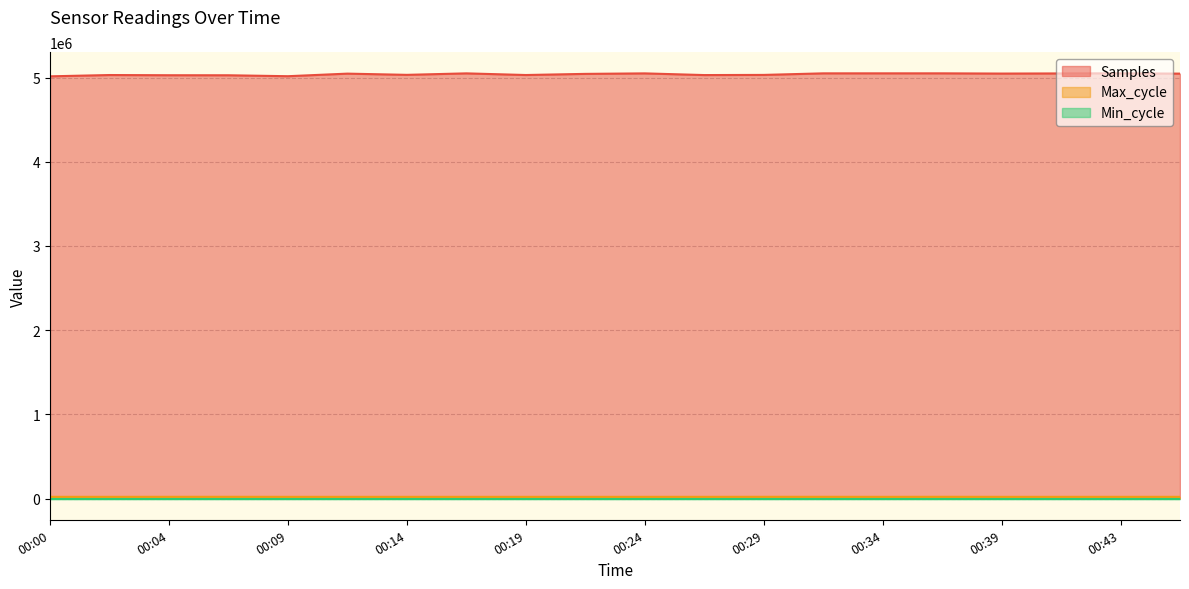

How many interior local valleys does the Max_cycle series have?

6